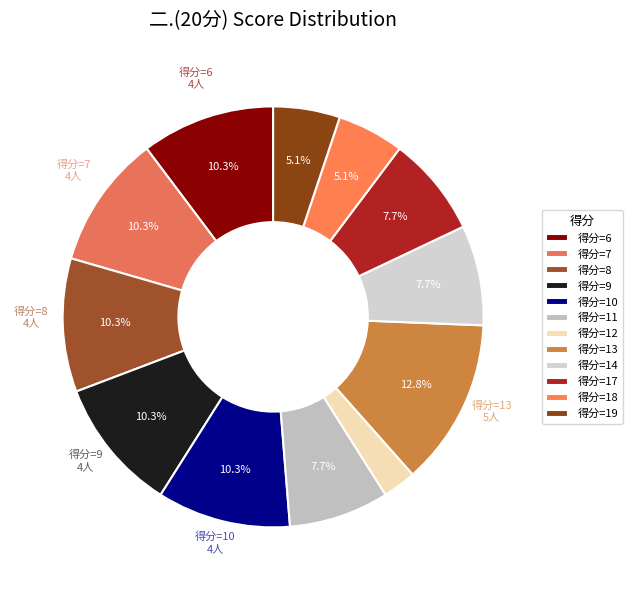

Is there a majority slice in this chart?

No